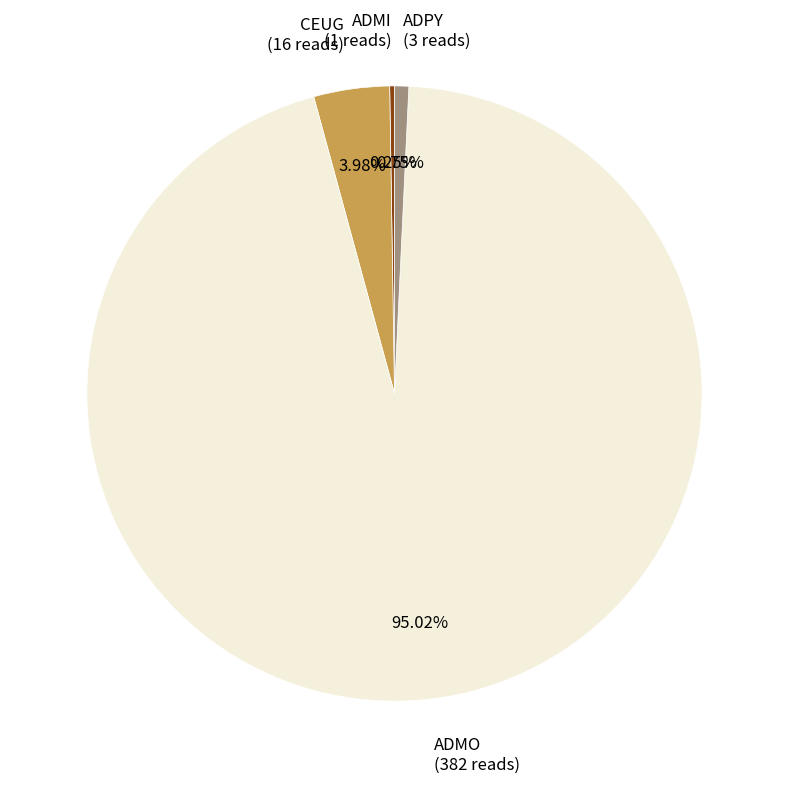

To the nearest percent, what is the difference between the largest and smallest slice percentages?

95%